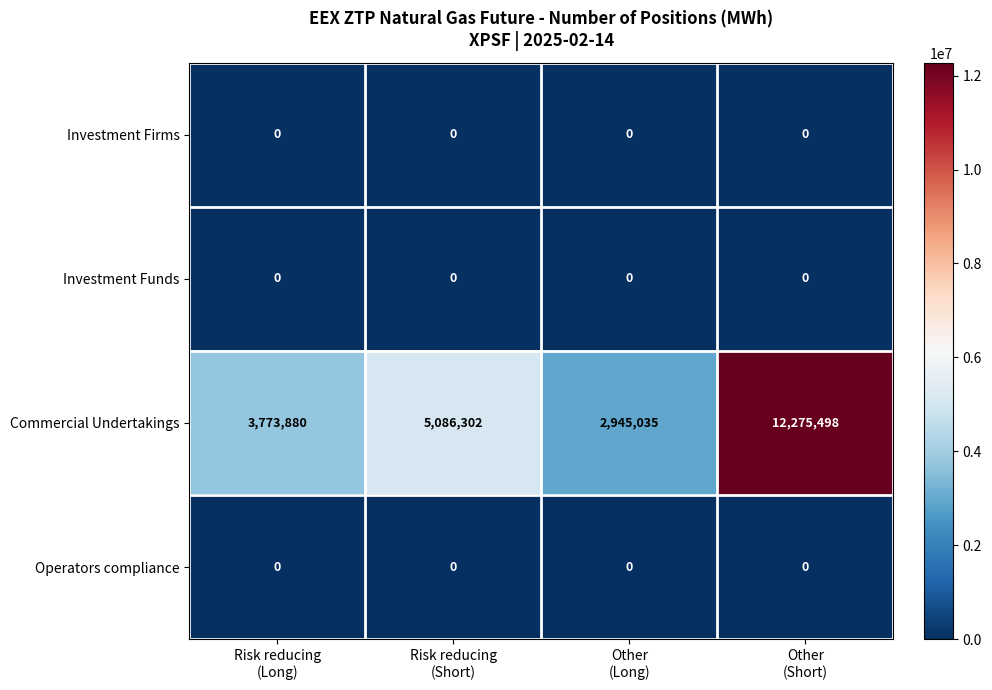

Which series has the widest spread of values?

Commercial Undertakings